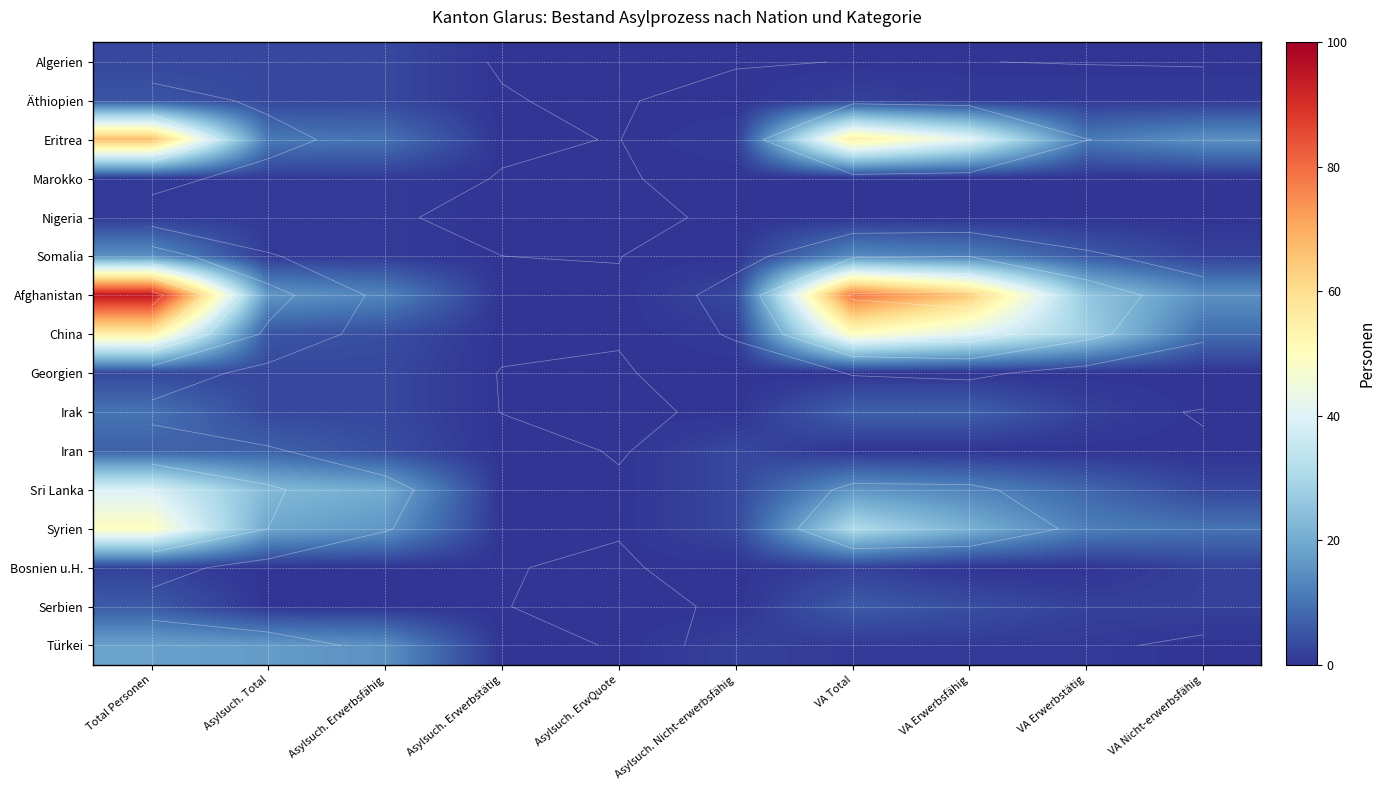

The Irak series shows 2 at VA Erwerbstätig. True or false?

True